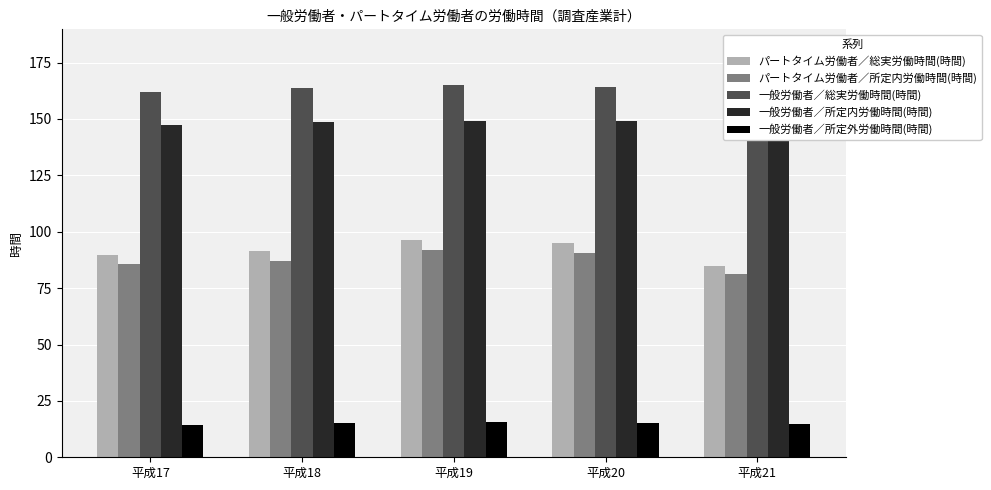

What are all the series names shown in the legend?

パートタイム労働者／総実労働時間(時間), パートタイム労働者／所定内労働時間(時間), 一般労働者／総実労働時間(時間), 一般労働者／所定内労働時間(時間), 一般労働者／所定外労働時間(時間)